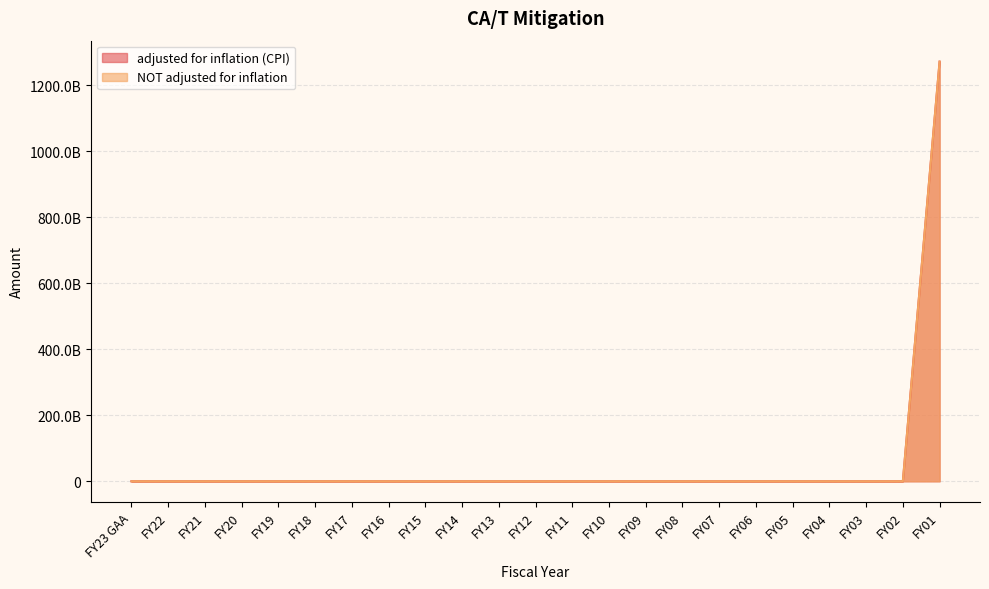

True or false: NOT adjusted for inflation has more than 2 interior local peaks.

False